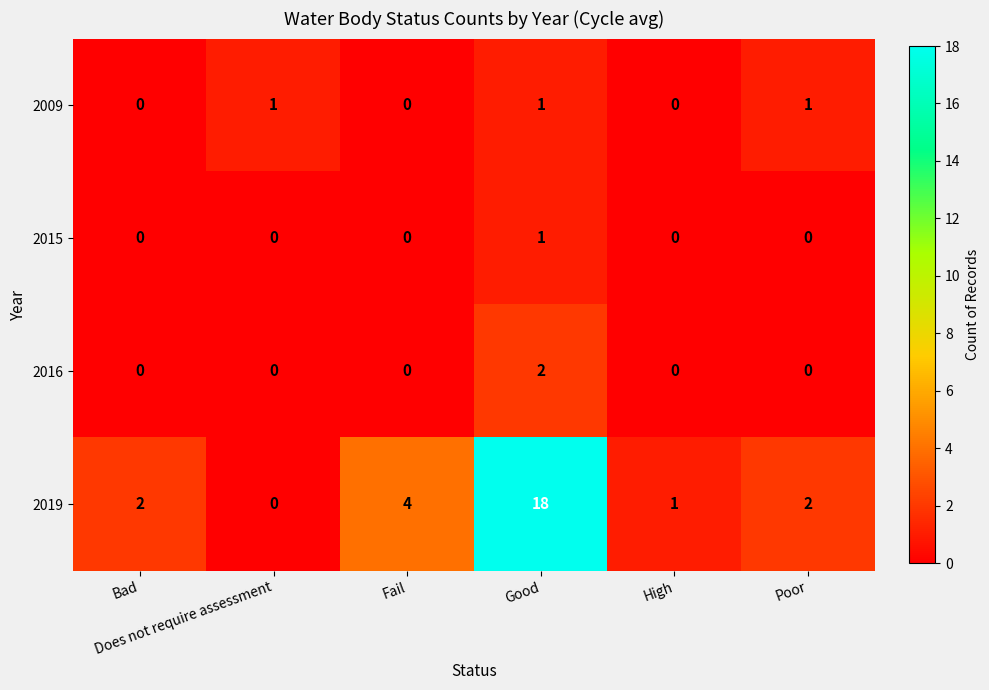

Which series has the widest spread of values?

2019